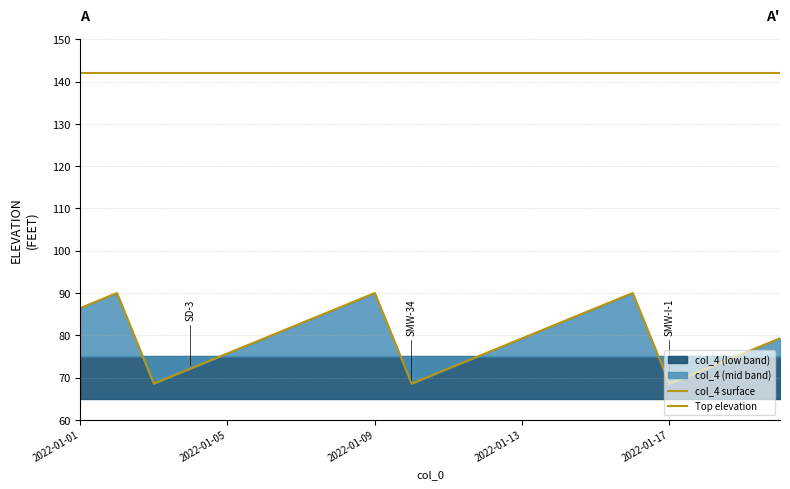

Does the chart display data point markers on the line(s)?

No